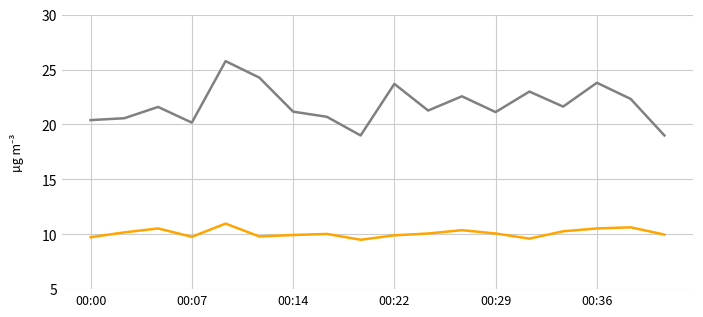

What is the smallest value displayed?

9.5